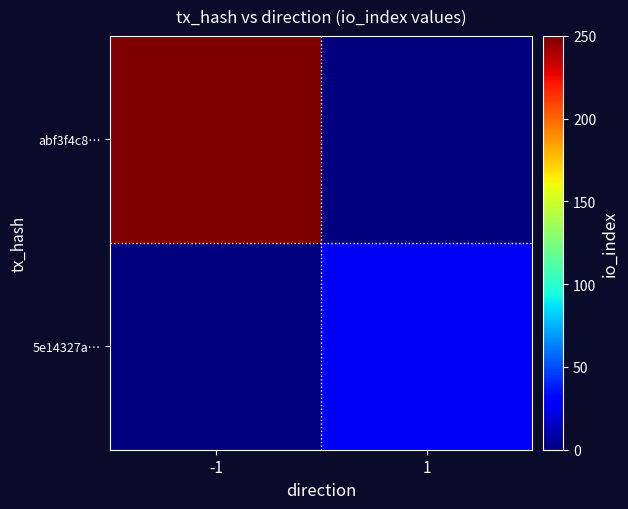

What is the spread (max minus min) of values at 1?

26